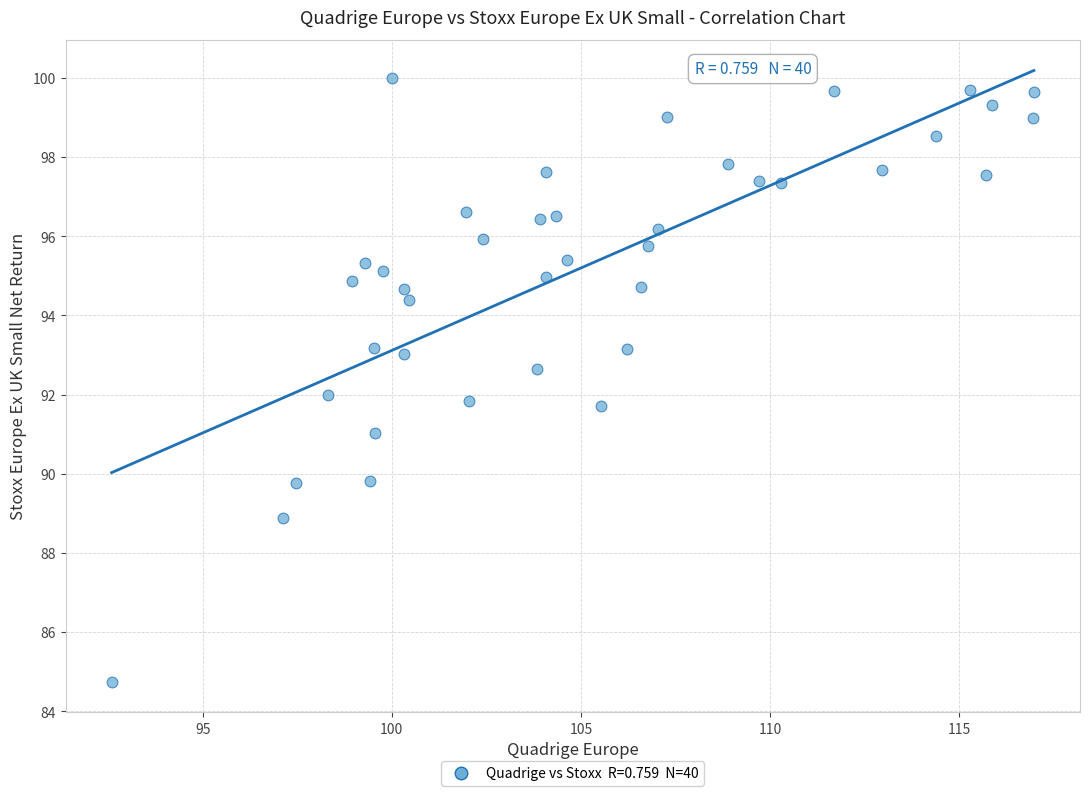

What is the range of X values (max minus min)?

24.4